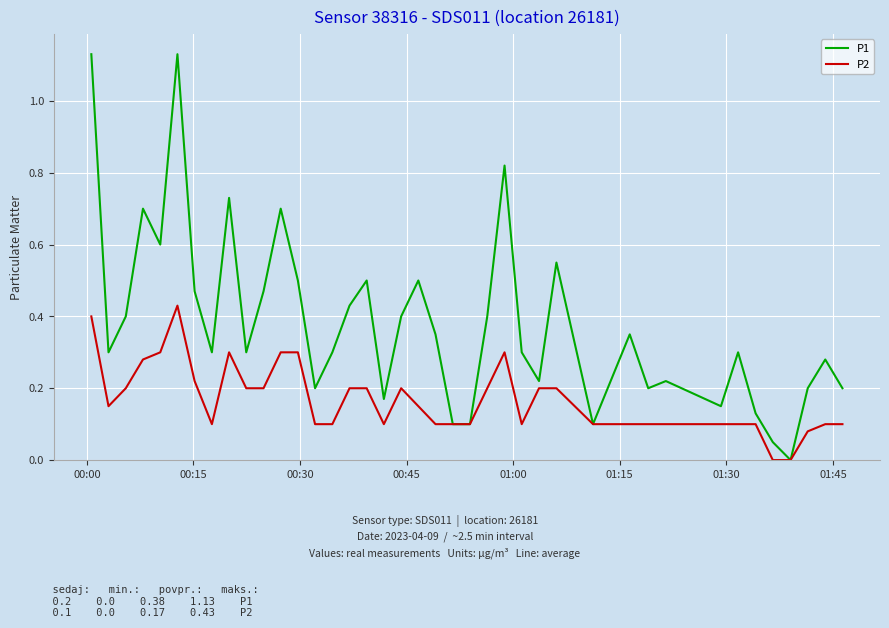

How many P2 values are between 0 and 1?

40